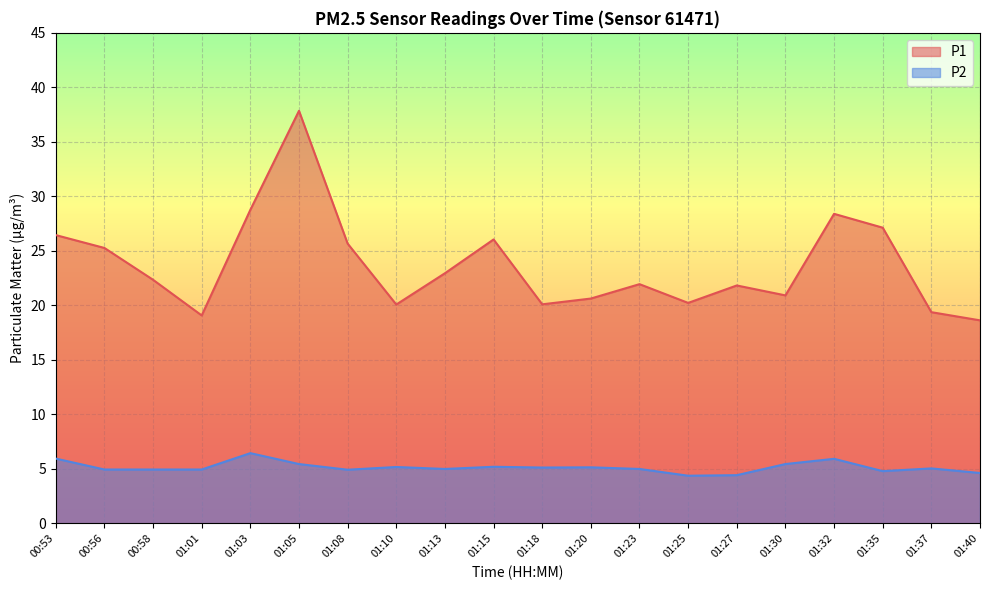

What is the difference between the P1 values at 01:20 and 01:08?

5.0